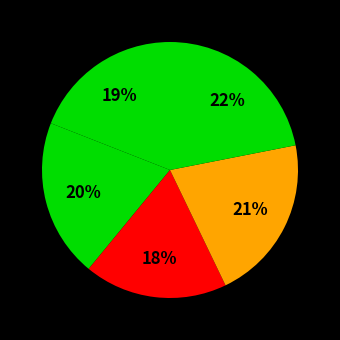

How many slices are in this pie chart?

5